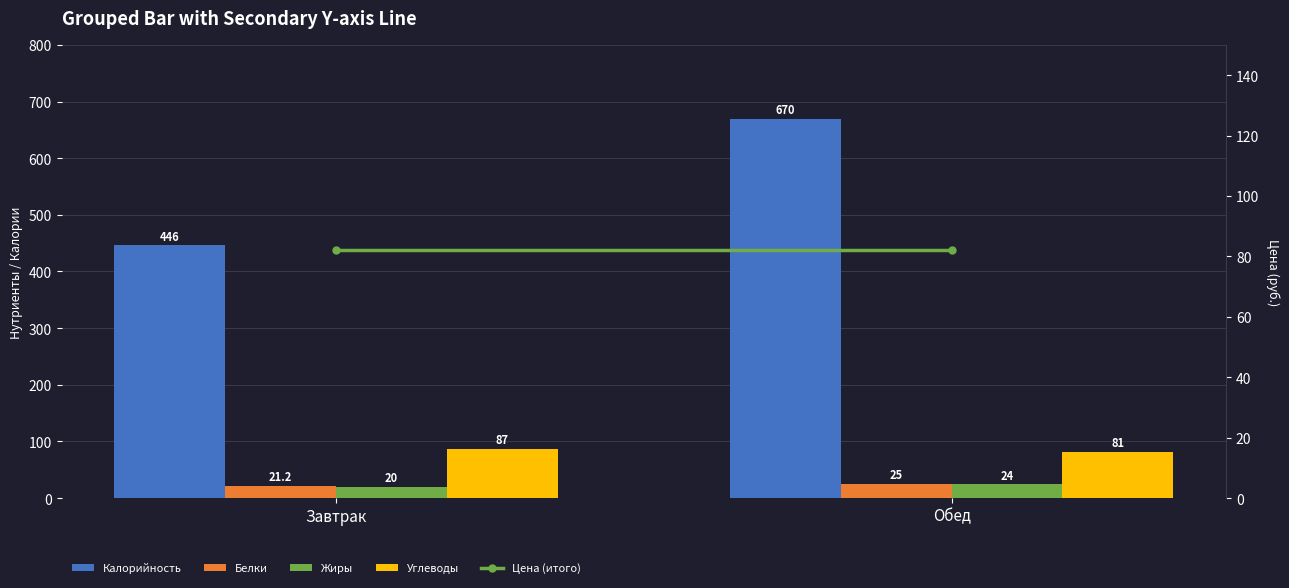

What is the total value across all series at Завтрак?

656.2